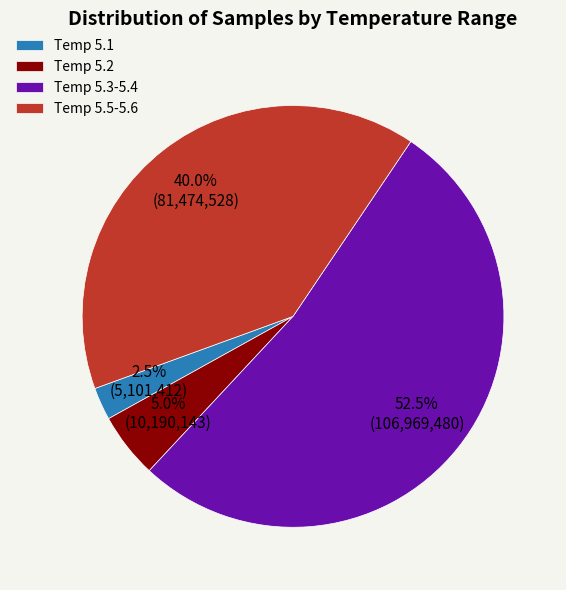

Do Temp 5.3-5.4 and Temp 5.5-5.6 together represent more than half of the pie?

Yes